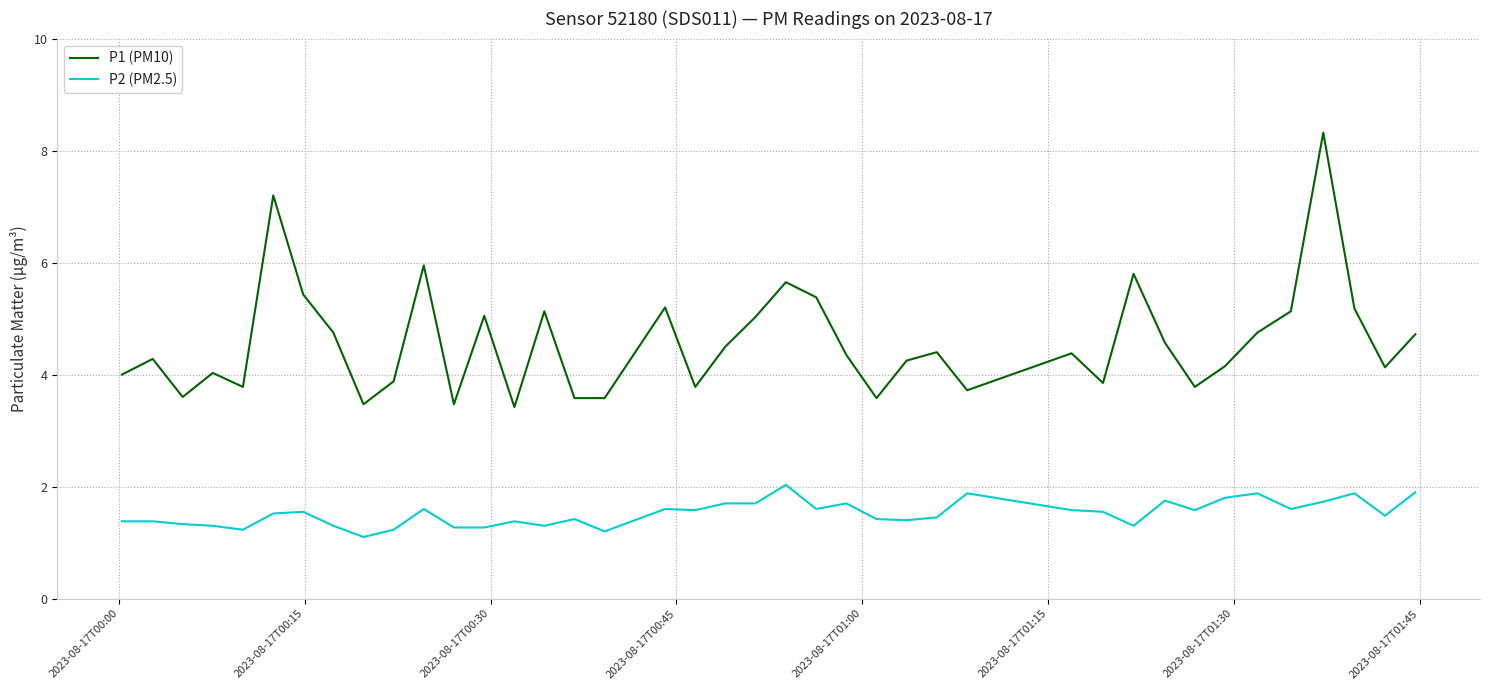

What are all the series names shown in the legend?

P1 (PM10), P2 (PM2.5)